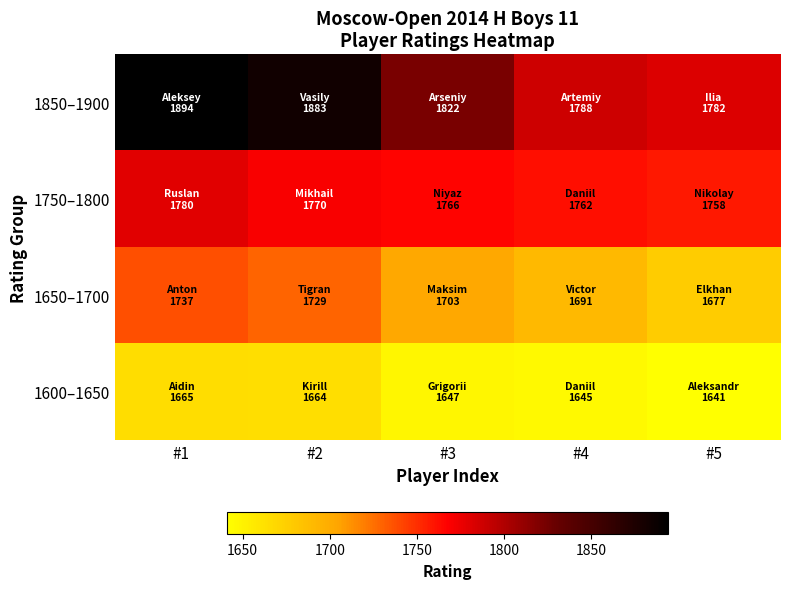

At how many categories does at least one series exceed 1776?

5